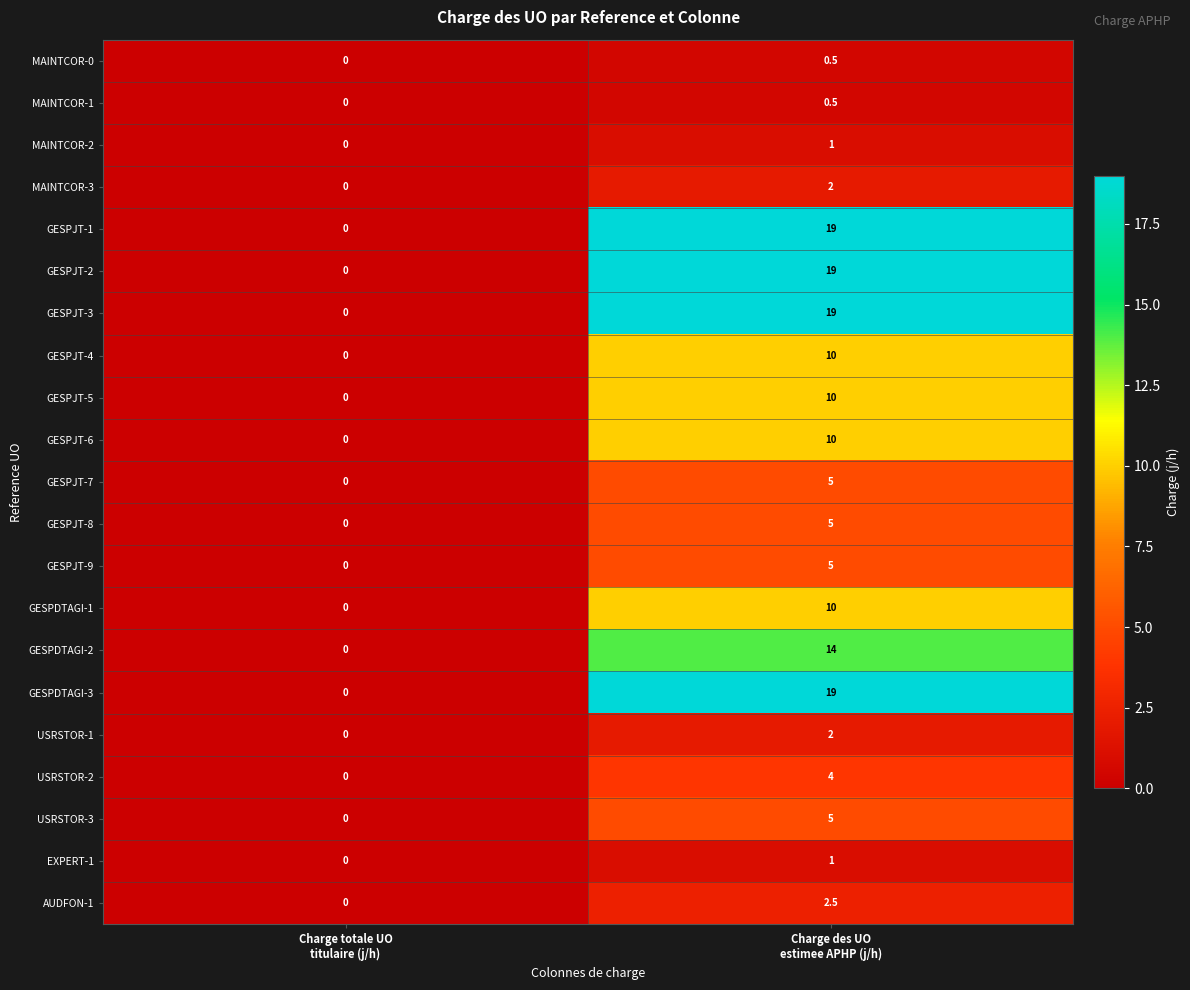

What is the maximum value for EXPERT-1?

1.0